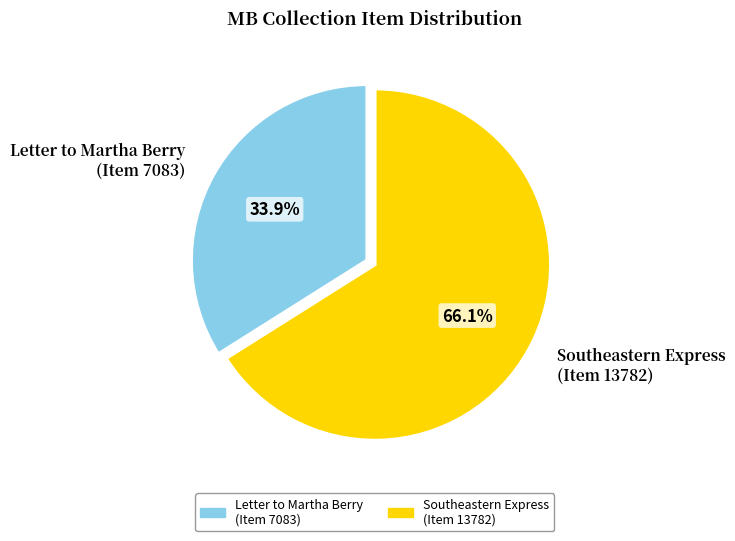

What is the total percentage of Southeastern Express (Item 13782) and Letter to Martha Berry (Item 7083)?

100.0%